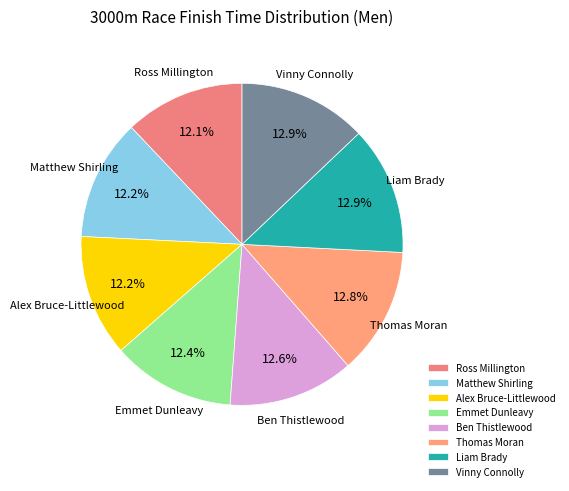

How many segments does this pie chart have?

8